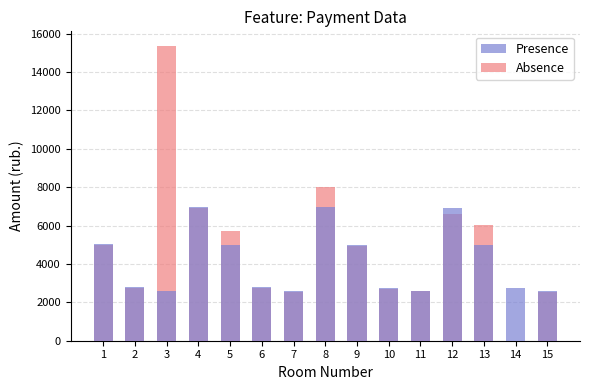

Reading left to right, what are all the values shown in this chart?

Presence: 5043.0	2781.2	2589.4	6969.0	4995.0	2773.2	2573.4	6977.0	4971.0	2733.2	2597.4	6889.1	5003.0	2741.3	2565.5
Absence: 5000.1	2757.6	15348.1	6909.7	5700.0	2749.6	2551.5	8005.9	4928.7	2709.6	2575.3	6603.3	6040.9	0.0	2543.7